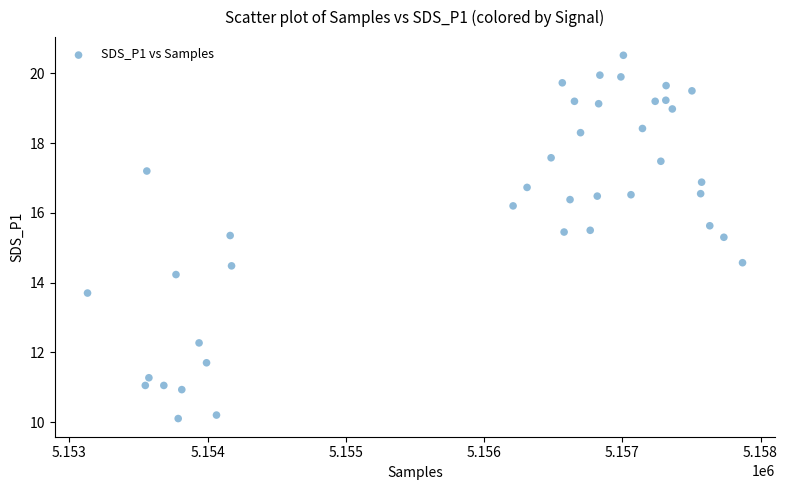

What is the range of X values (max minus min)?

4739.0